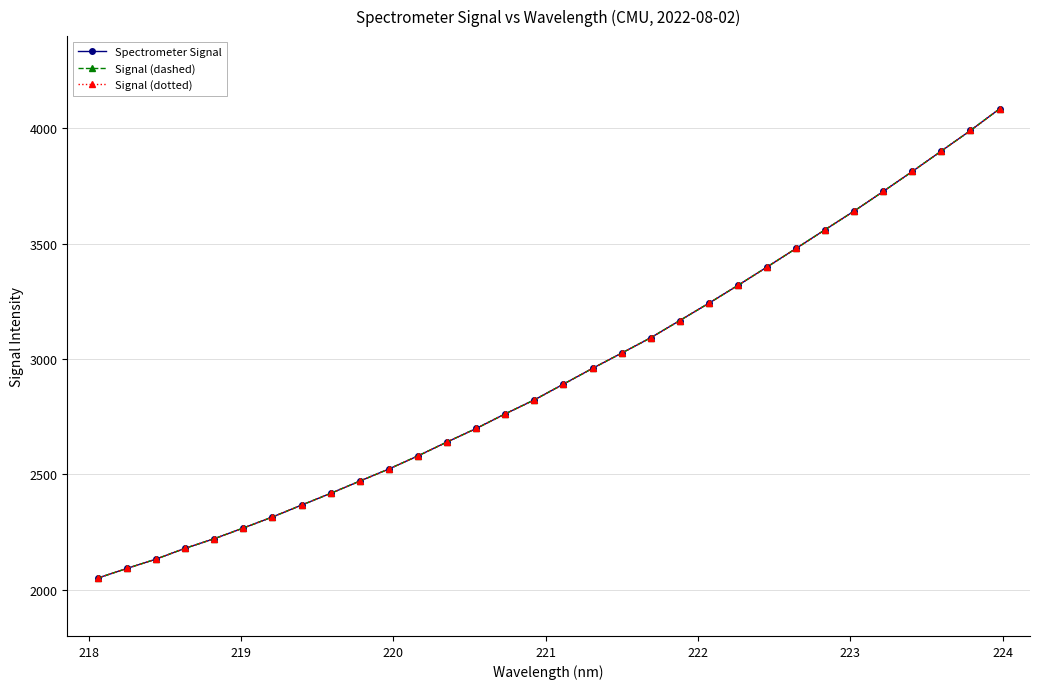

Which series has the largest range (max minus min)?

Spectrometer Signal